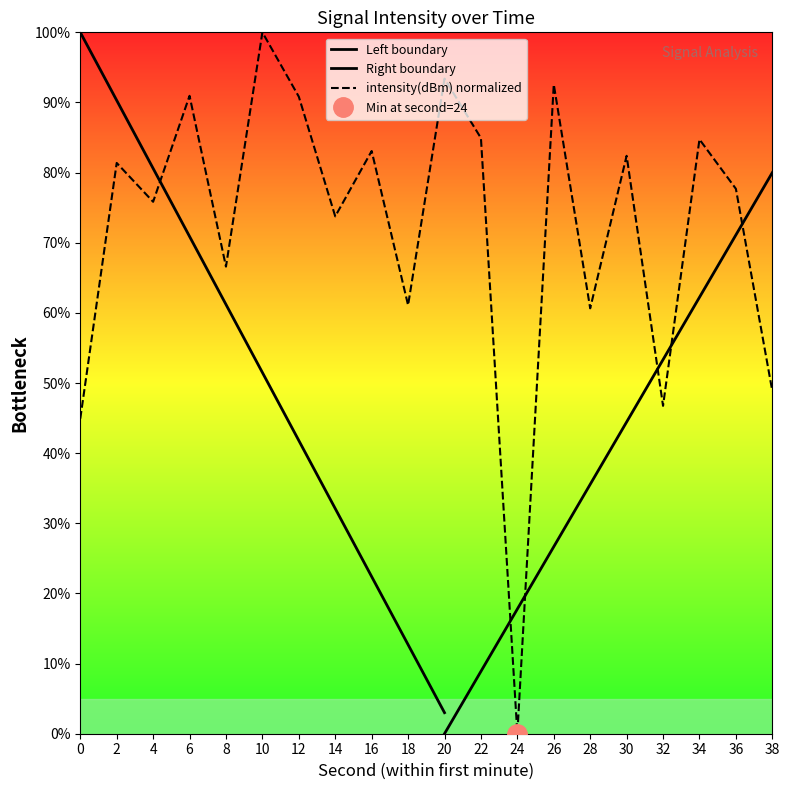

Does the chart have visible grid lines?

No